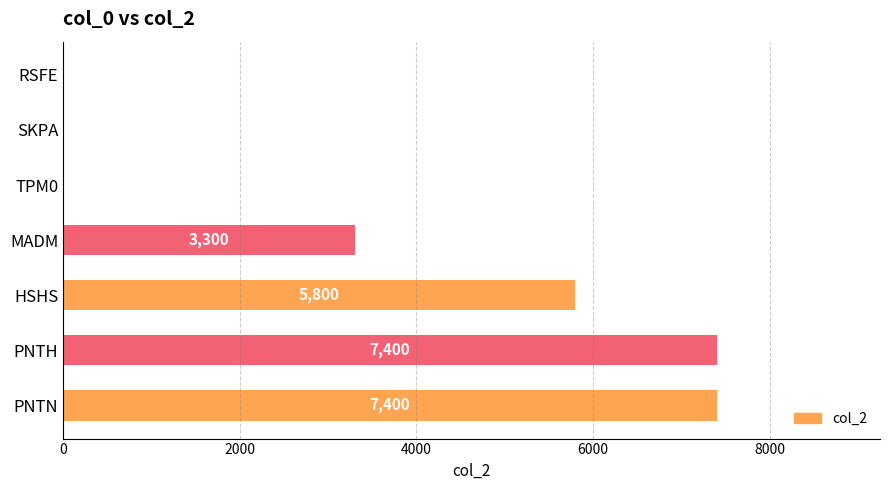

What is the change in value from SKPA to PNTH?

+7400